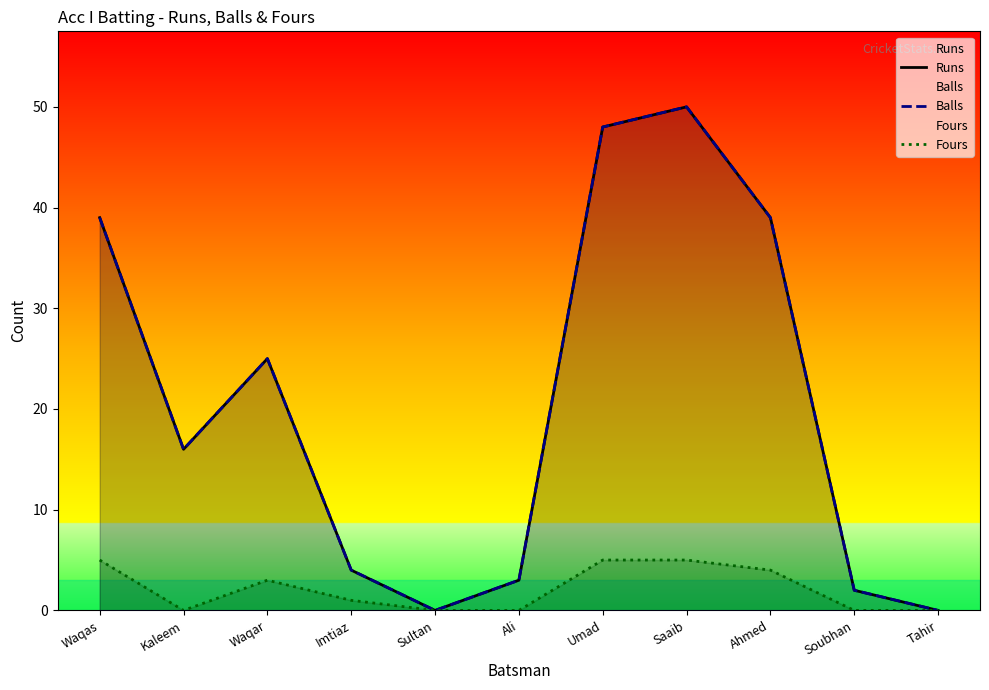

How many interior local valleys does the Fours series have?

1